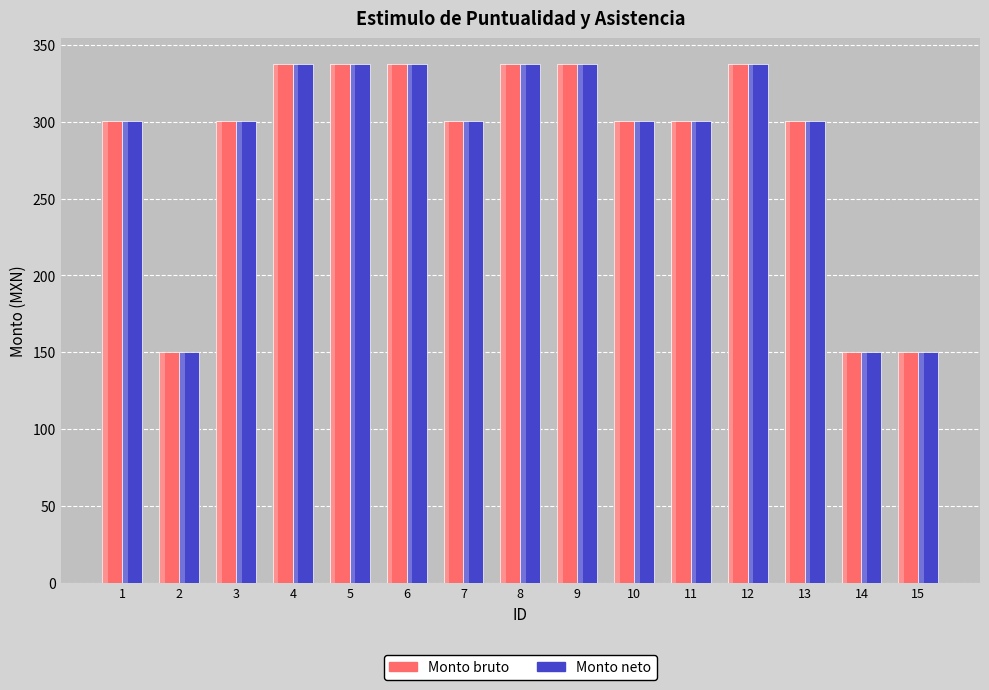

What is the total value across all series at 13?

600.8